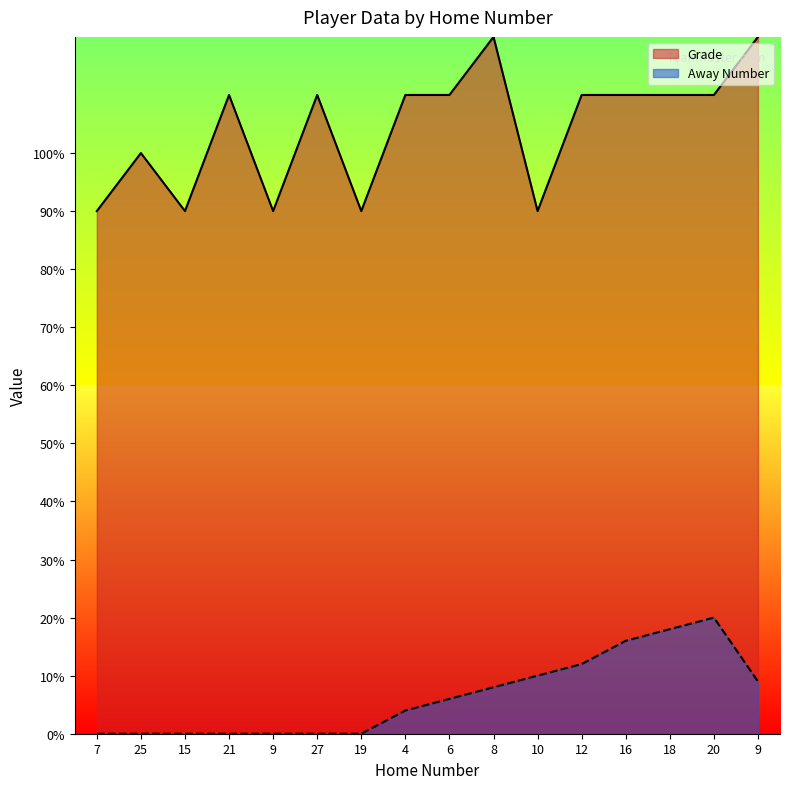

Reading left to right, list all the values displayed in this chart.

Grade: 90	100	90	110	90	110	90	110	110	120	90	110	110	110	110	120
Away Number: 0	0	0	0	0	0	0	4	6	8	10	12	16	18	20	9